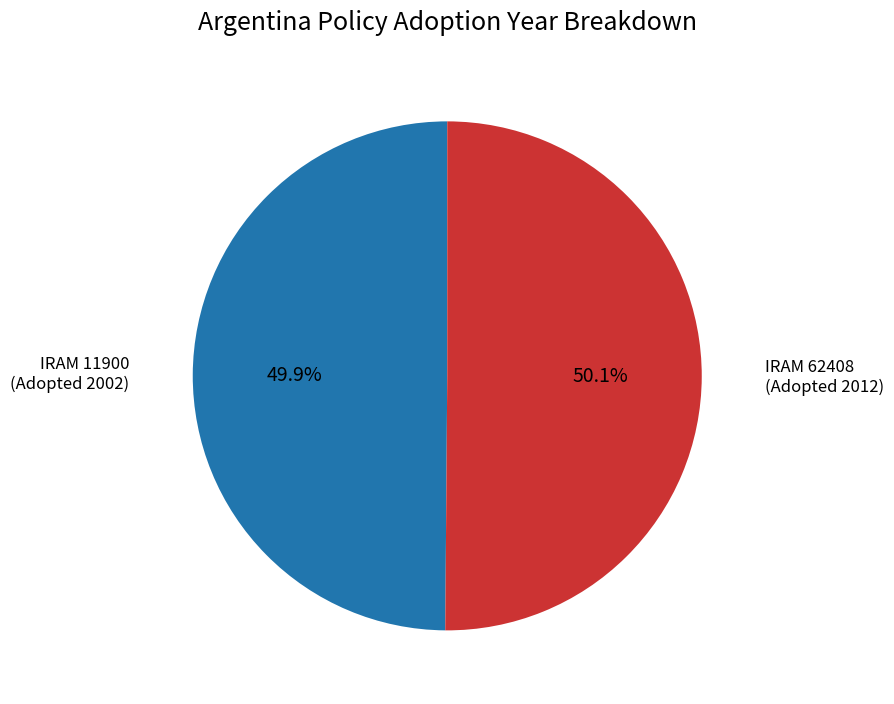

Is there a majority slice in this chart?

Yes